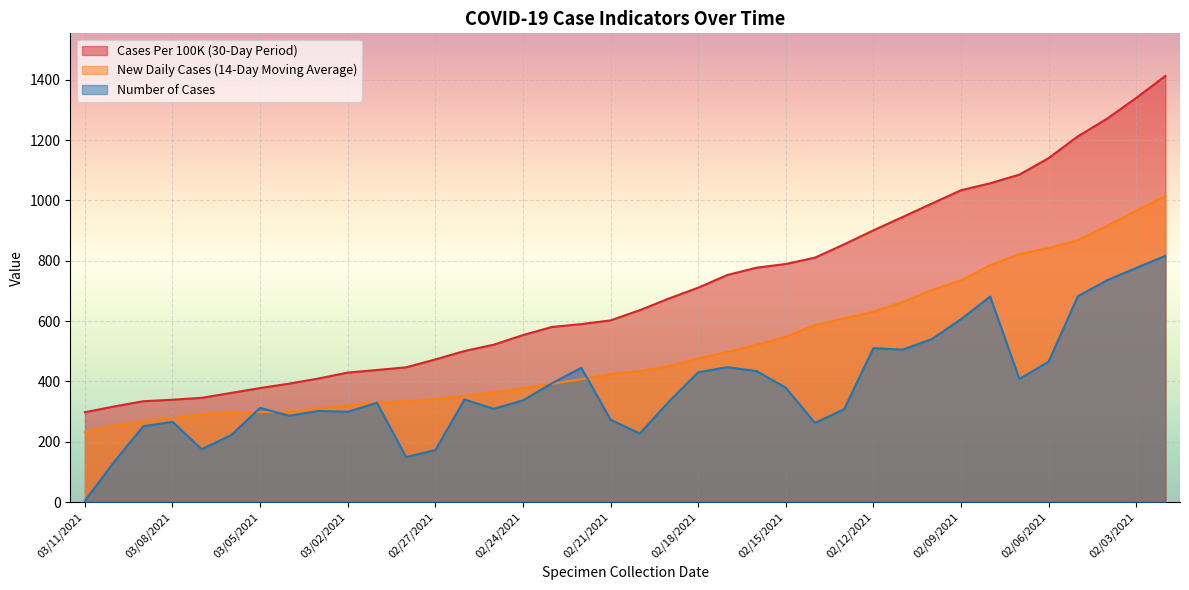

The Cases Per 100K (30-Day Period) series shows 553.3 at 02/24/2021. True or false?

True